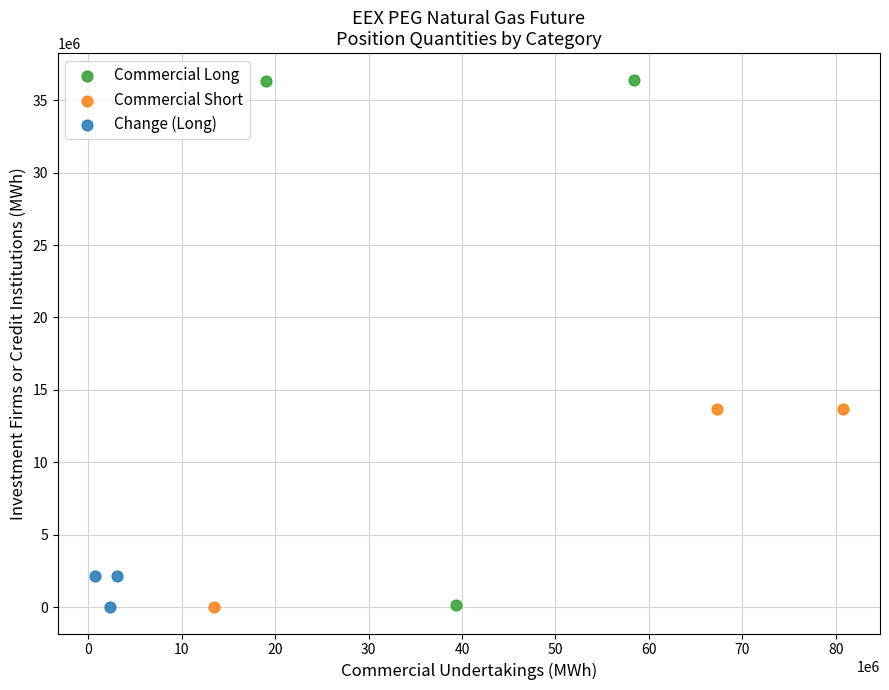

Which series has the widest spread of Y values?

Commercial Long